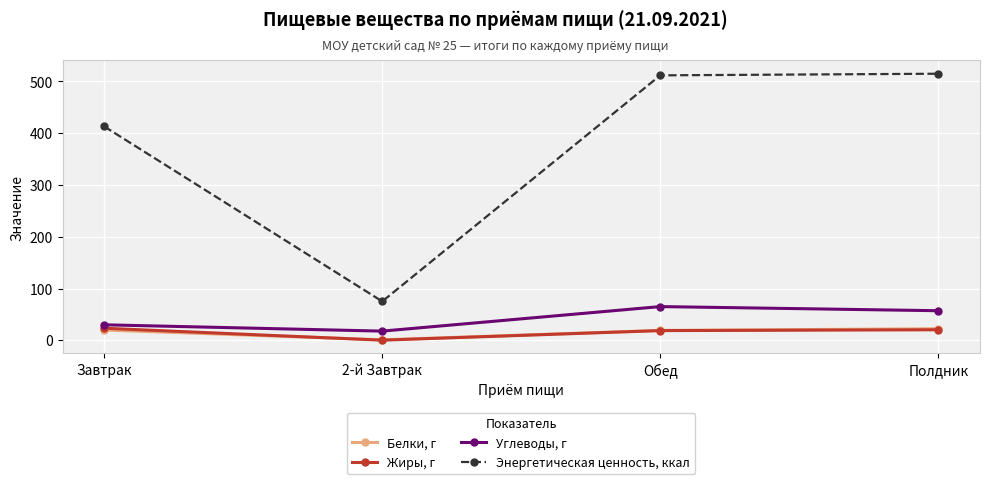

At how many categories does at least one series exceed 125?

3